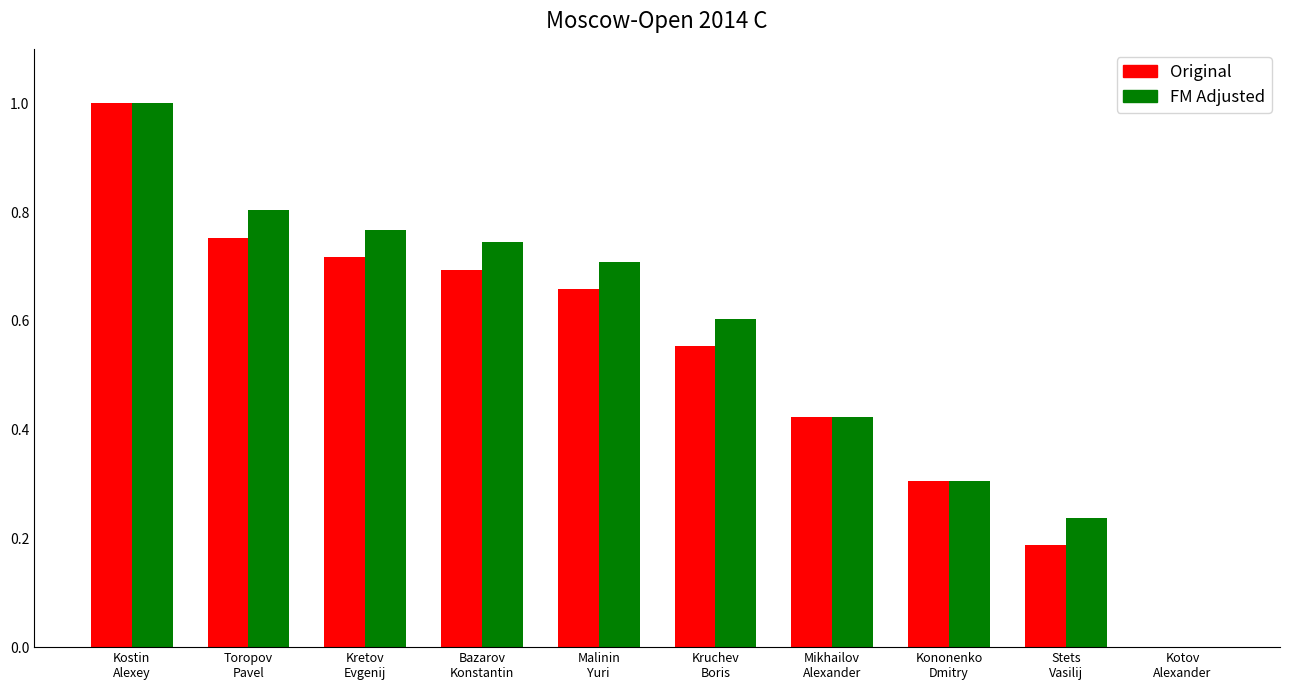

What is the total value across all series at Kretov
Evgenij?

1.5